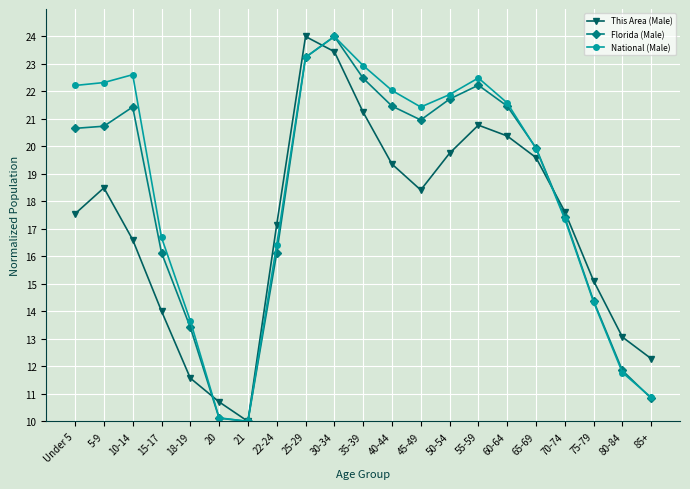

True or false: Florida (Male) has more than 0 interior local peaks.

True